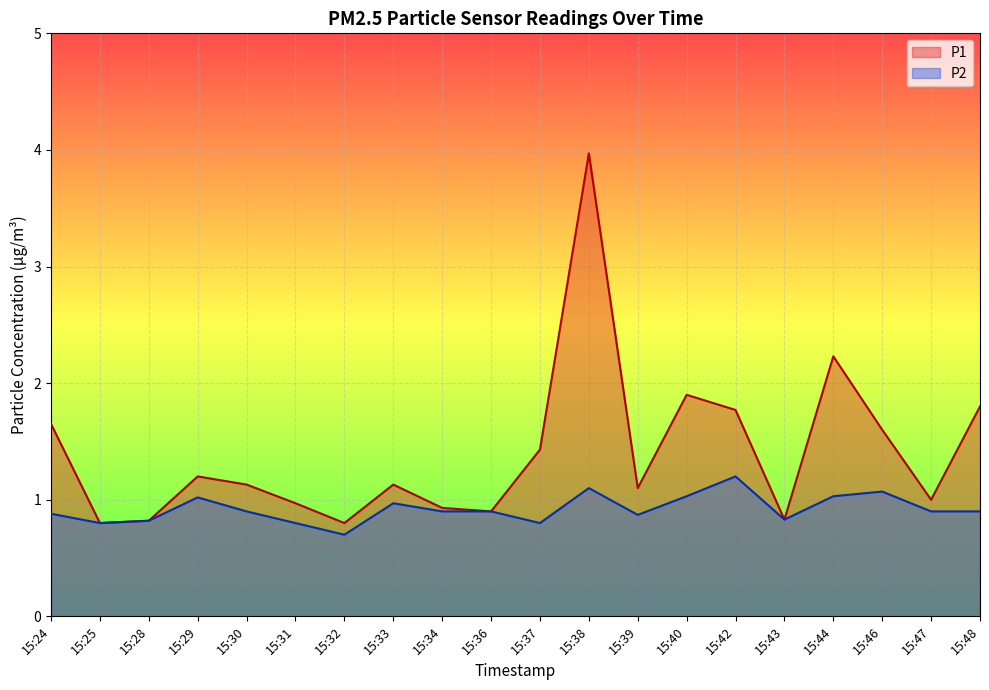

At 15:33, list the series in order from largest to smallest.

P1, P2